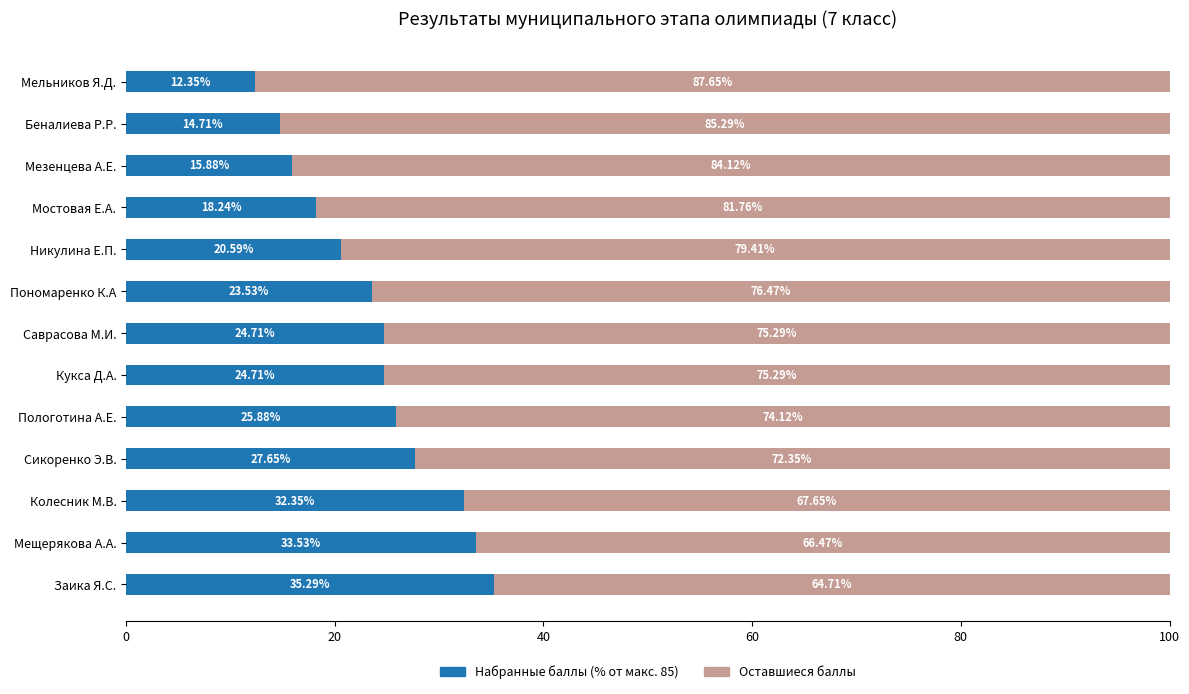

What is the total value across all series at Кукса Д.А.?

100.0